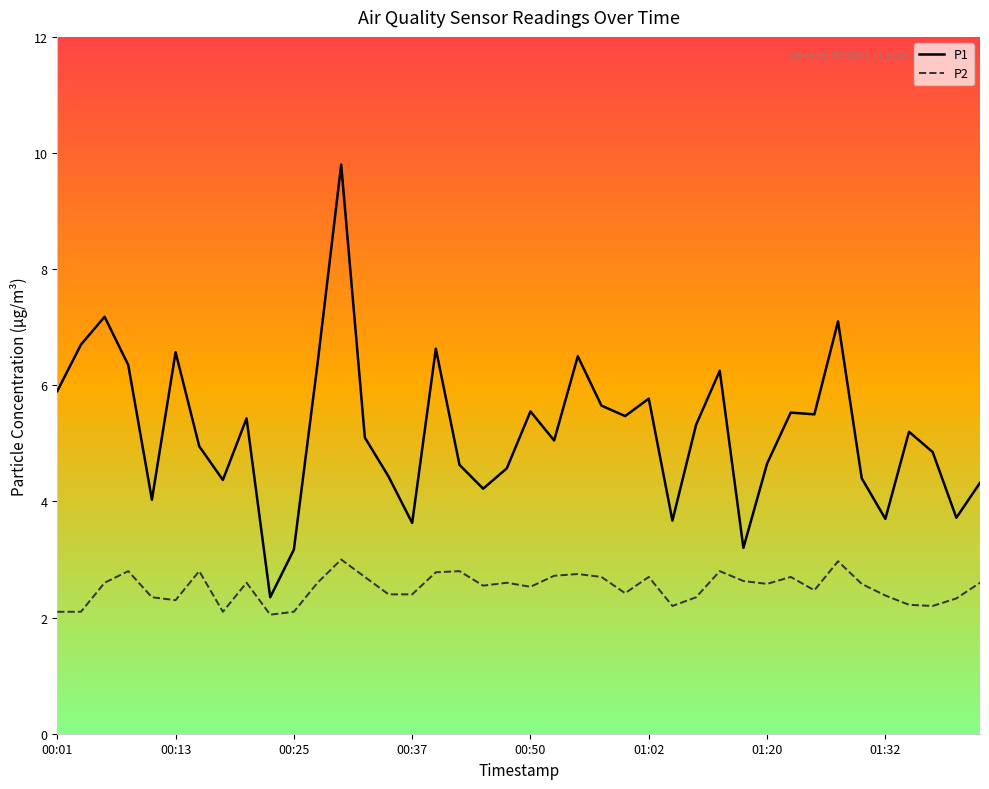

Which series has the largest total across all categories?

P1